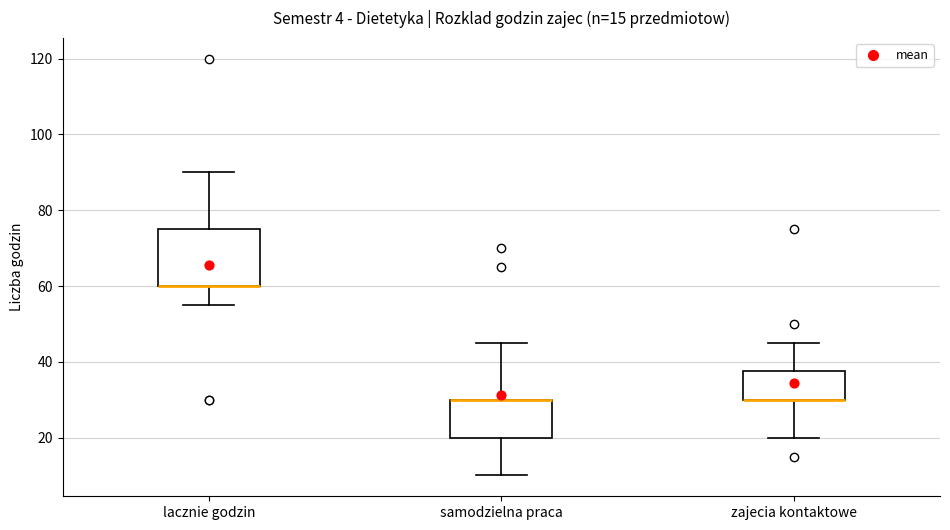

Where is the lower edge of the box for zajecia kontaktowe on the y-axis? The values are not printed on the chart, so give them approximately, as read against the axis.

30